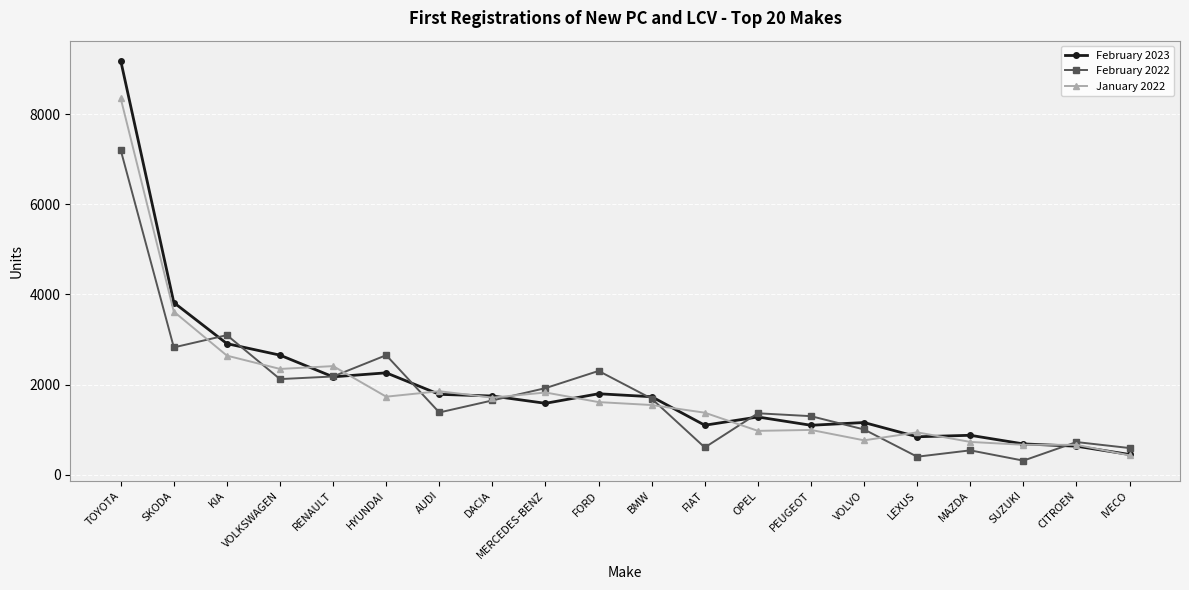

Which series has the largest total across all categories?

February 2023